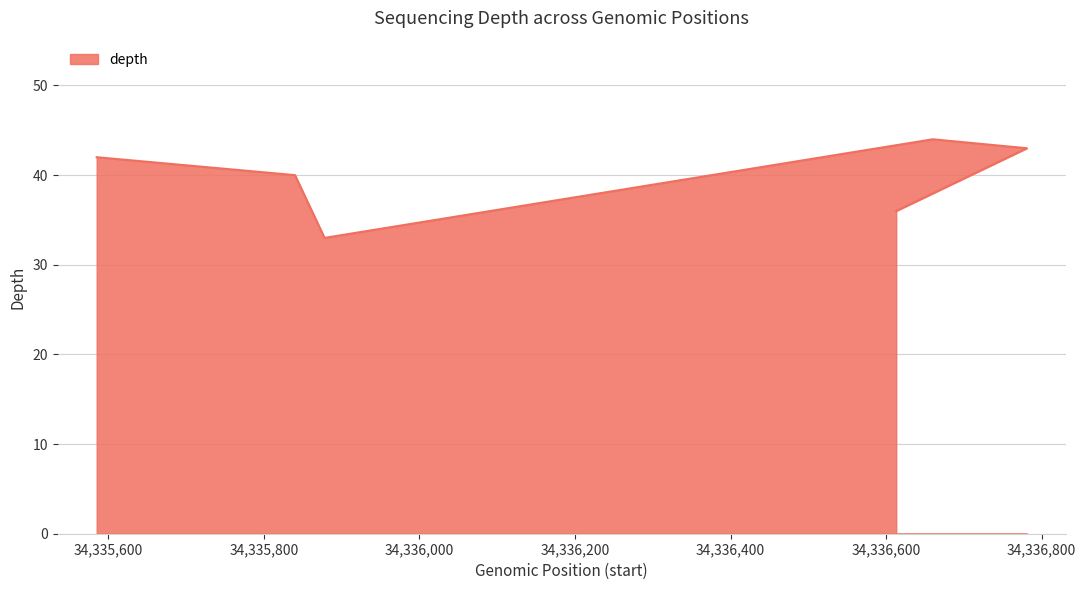

At which category does the chart reach its peak across all series?

34336660